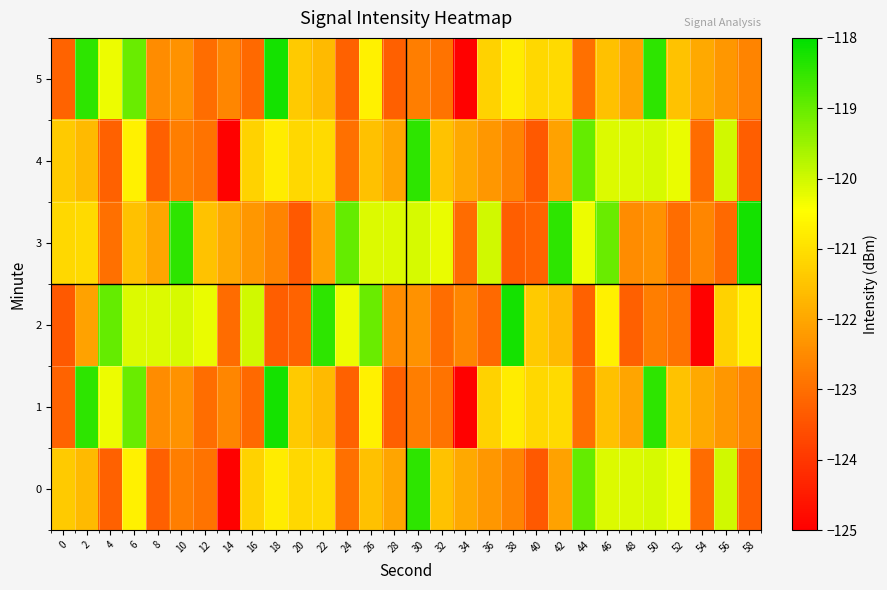

Reading left to right, what are all the values shown in this chart?

0: 0=-121.4	2=-121.7	4=-123.2	6=-120.7	8=-123.3	10=-122.7	12=-122.9	14=-125.0	16=-121.3	18=-120.8	20=-121.1	22=-121.1	24=-123.0	26=-121.5	28=-122.0	30=-118.5	32=-121.5	34=-121.9	36=-122.3	38=-122.6	40=-123.4	42=-122.1	44=-119.0	46=-120.1	48=-120.1	50=-120.1	52=-120.3	54=-123.0	56=-120.0	58=-123.3
1: 0=-123.2	2=-118.4	4=-120.3	6=-119.0	8=-122.5	10=-122.4	12=-123.0	14=-122.6	16=-123.1	18=-118.2	20=-121.4	22=-121.7	24=-123.2	26=-120.7	28=-123.3	30=-122.7	32=-122.9	34=-125.0	36=-121.3	38=-120.8	40=-121.1	42=-121.1	44=-123.0	46=-121.5	48=-122.0	50=-118.5	52=-121.5	54=-121.9	56=-122.3	58=-122.6
2: 0=-123.4	2=-122.1	4=-119.0	6=-120.1	8=-120.1	10=-120.1	12=-120.3	14=-123.0	16=-120.0	18=-123.3	20=-123.2	22=-118.4	24=-120.3	26=-119.0	28=-122.5	30=-122.4	32=-123.0	34=-122.6	36=-123.1	38=-118.2	40=-121.4	42=-121.7	44=-123.2	46=-120.7	48=-123.3	50=-122.7	52=-122.9	54=-125.0	56=-121.3	58=-120.8
3: 0=-121.1	2=-121.1	4=-123.0	6=-121.5	8=-122.0	10=-118.5	12=-121.5	14=-121.9	16=-122.3	18=-122.6	20=-123.4	22=-122.1	24=-119.0	26=-120.1	28=-120.1	30=-120.1	32=-120.3	34=-123.0	36=-120.0	38=-123.3	40=-123.2	42=-118.4	44=-120.3	46=-119.0	48=-122.5	50=-122.4	52=-123.0	54=-122.6	56=-123.1	58=-118.2
4: 0=-121.4	2=-121.7	4=-123.2	6=-120.7	8=-123.3	10=-122.7	12=-122.9	14=-125.0	16=-121.3	18=-120.8	20=-121.1	22=-121.1	24=-123.0	26=-121.5	28=-122.0	30=-118.5	32=-121.5	34=-121.9	36=-122.3	38=-122.6	40=-123.4	42=-122.1	44=-119.0	46=-120.1	48=-120.1	50=-120.1	52=-120.3	54=-123.0	56=-120.0	58=-123.3
5: 0=-123.2	2=-118.4	4=-120.3	6=-119.0	8=-122.5	10=-122.4	12=-123.0	14=-122.6	16=-123.1	18=-118.2	20=-121.4	22=-121.7	24=-123.2	26=-120.7	28=-123.3	30=-122.7	32=-122.9	34=-125.0	36=-121.3	38=-120.8	40=-121.1	42=-121.1	44=-123.0	46=-121.5	48=-122.0	50=-118.5	52=-121.5	54=-121.9	56=-122.3	58=-122.6